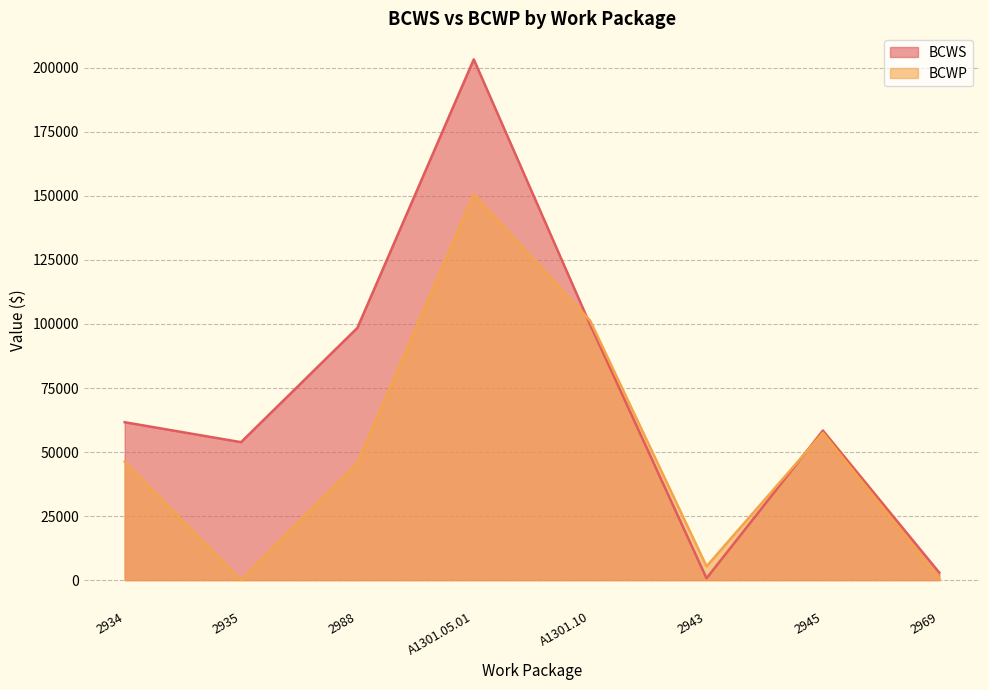

Reading left to right, extract all data points from this chart.

BCWS: 2934=61644.4	2935=53847.3	2988=98487.5	A1301.05.01=203304.1	A1301.10=99728.9	2943=716.0	2945=58385.7	2969=2914.0
BCWP: 2934=46223.3	2935=0.0	2988=45808.1	A1301.05.01=150624.8	A1301.10=101285.1	2943=5370.0	2945=57473.4	2969=728.5